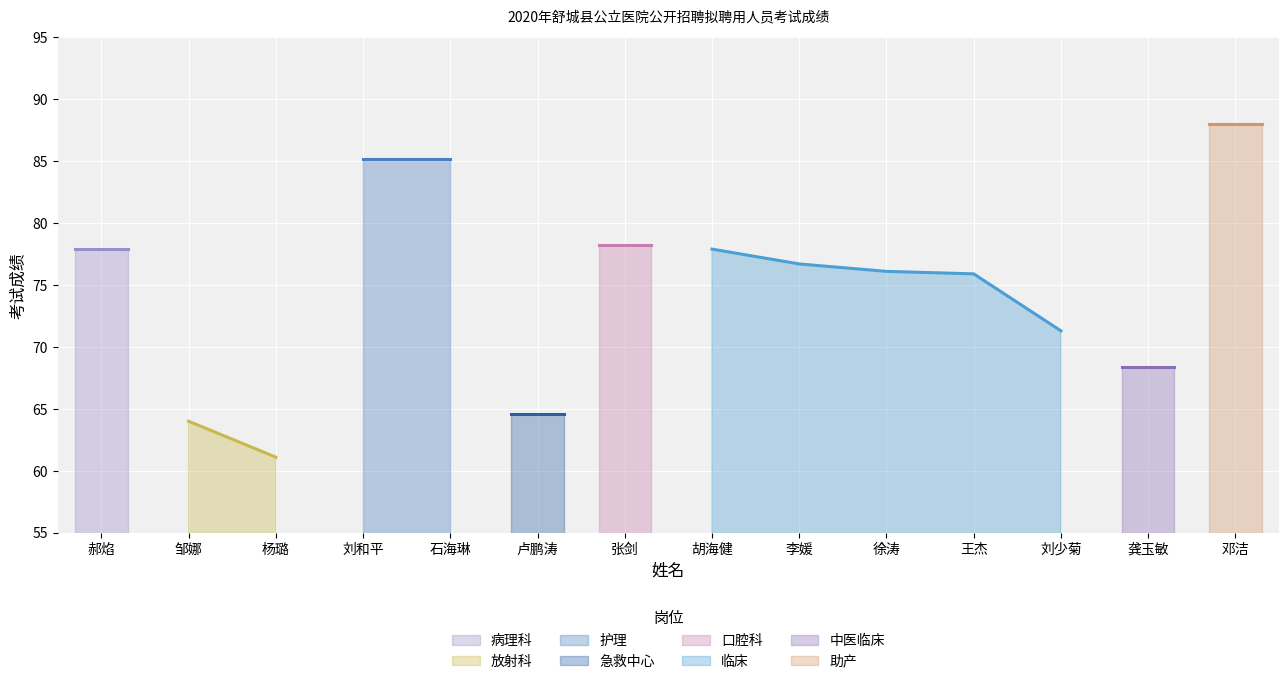

Between 卢鹏涛 and 龚玉敏, which is larger?

龚玉敏